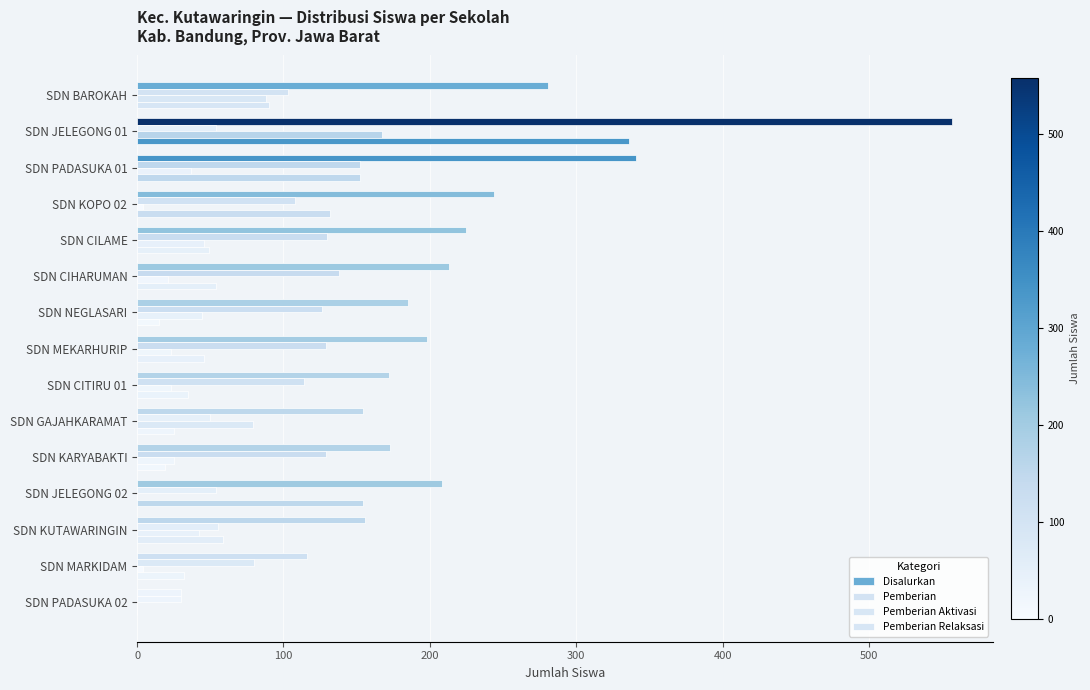

How many data points does each series have?

15